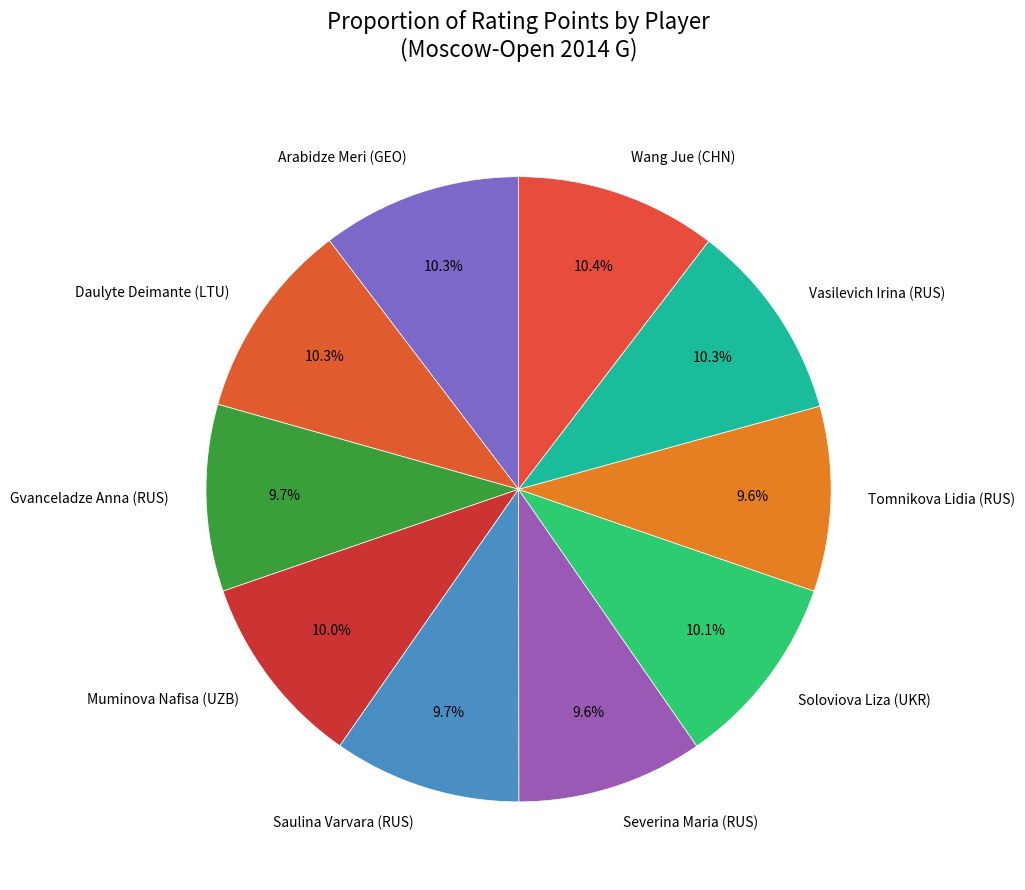

True or false: Soloviova Liza (UKR) accounts for 10% of the total.

True